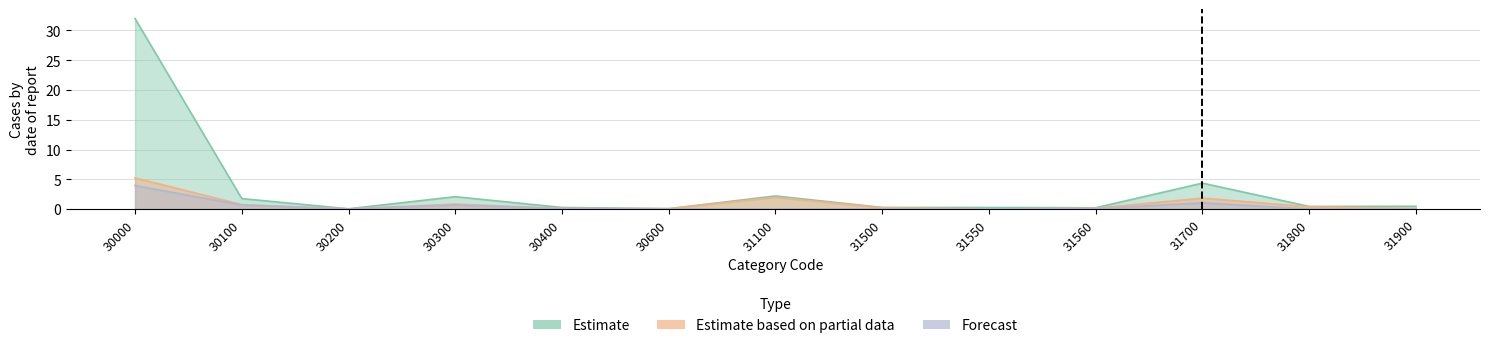

Which category has the highest value in the Estimate series?

30000